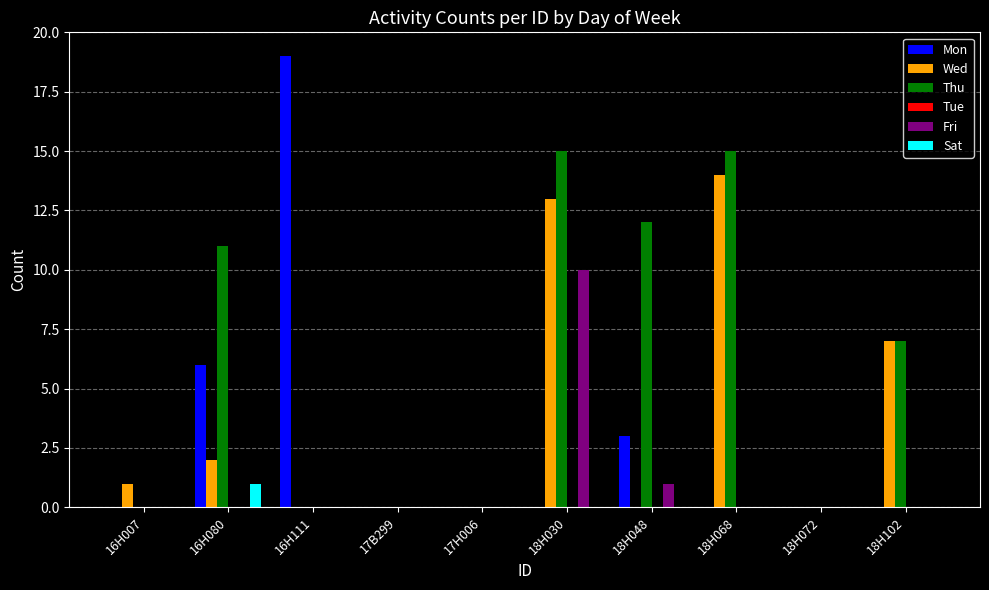

Between 16H007 and 18H102, which series saw the biggest shift?

Thu